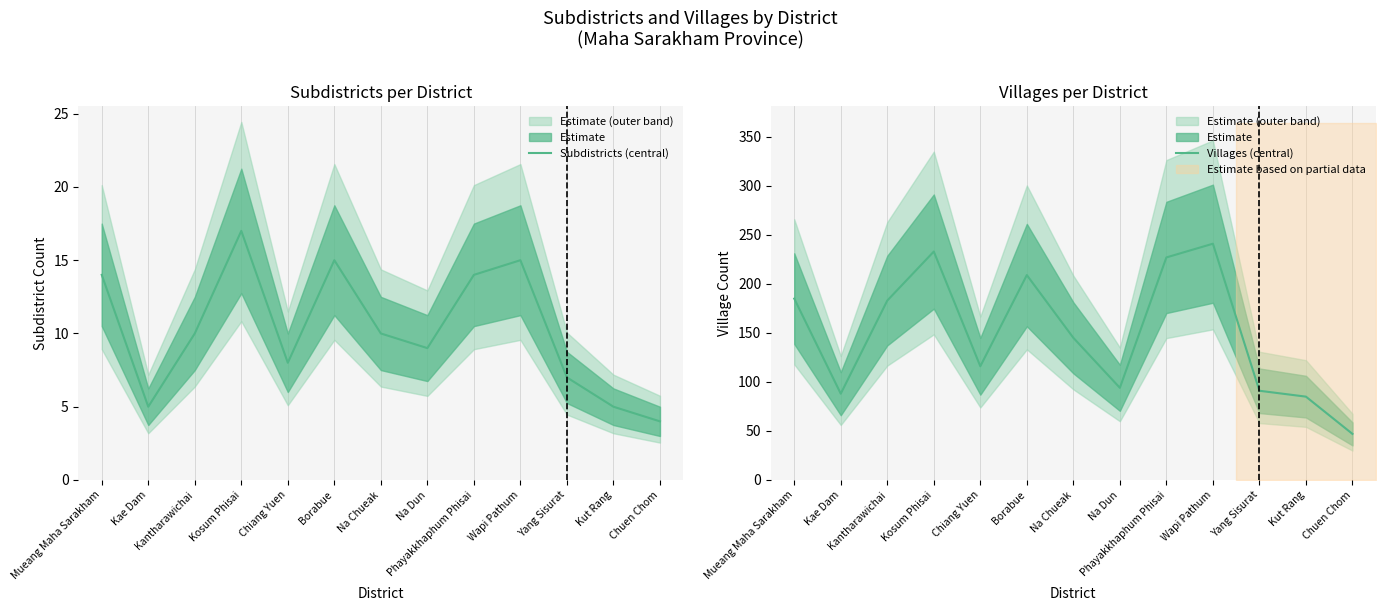

Is this an area chart (filled region under the line)?

No